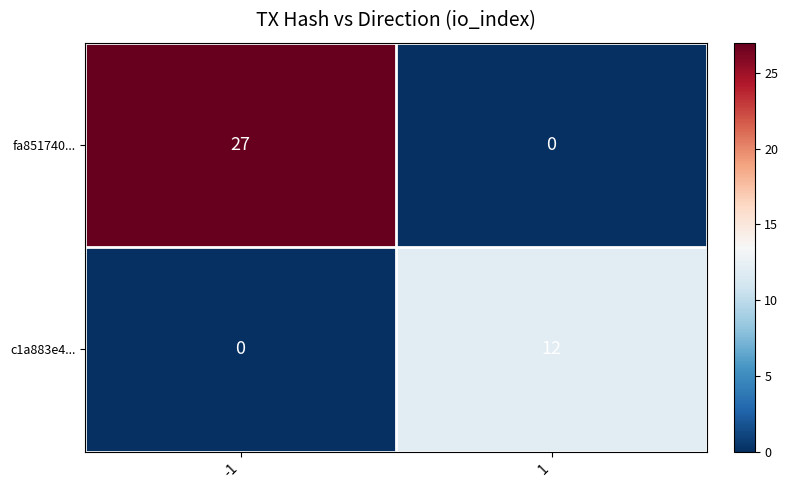

At -1, list the series in order from smallest to largest.

c1a883e4..., fa851740...